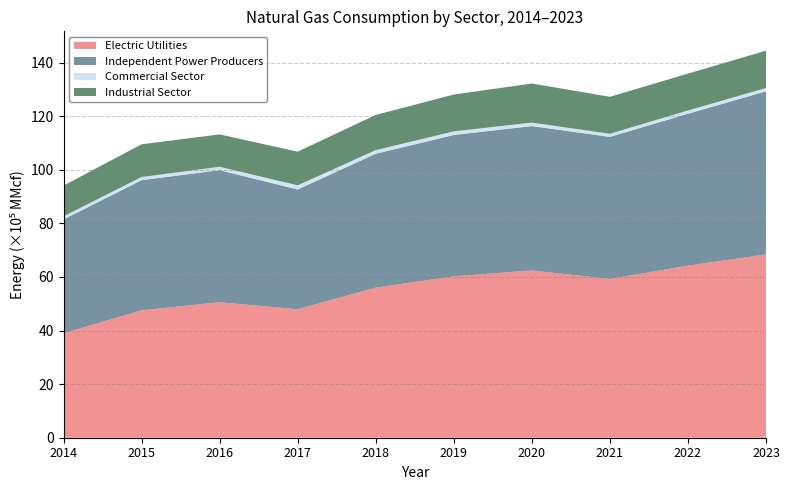

Reading left to right, what are all the values shown in this chart?

Electric Utilities: 2014=3899934	2015=4753315	2016=5056990	2017=4793632	2018=5603423	2019=6023324	2020=6243178	2021=5925545	2022=6422370	2023=6840607
Independent Power Producers: 2014=4246048	2015=4860055	2016=4928280	2017=4471933	2018=4995888	2019=5276029	2020=5388546	2021=5303041	2022=5669176	2023=6089671
Commercial Sector: 2014=118591	2015=116380	2016=127246	2017=154383	2018=134507	2019=135310	2020=130671	2021=116631	2022=123342	2023=123395
Industrial Sector: 2014=1144959	2015=1221924	2016=1209459	2017=1256658	2018=1314273	2019=1374220	2020=1458334	2021=1379193	2022=1375449	2023=1391894